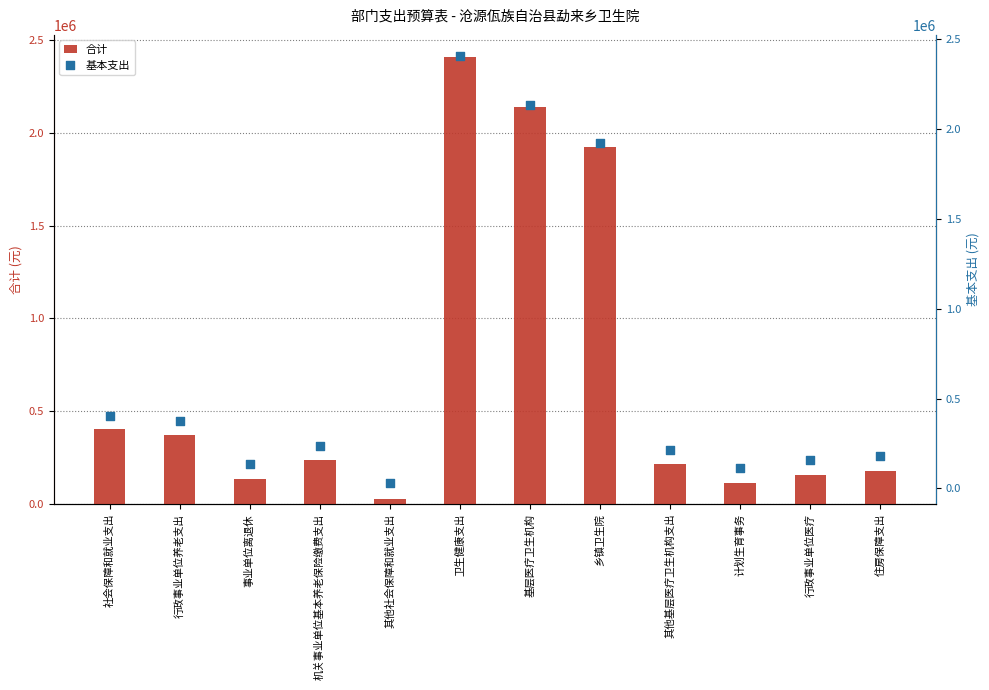

What are all the series names shown in the legend?

合计, 基本支出